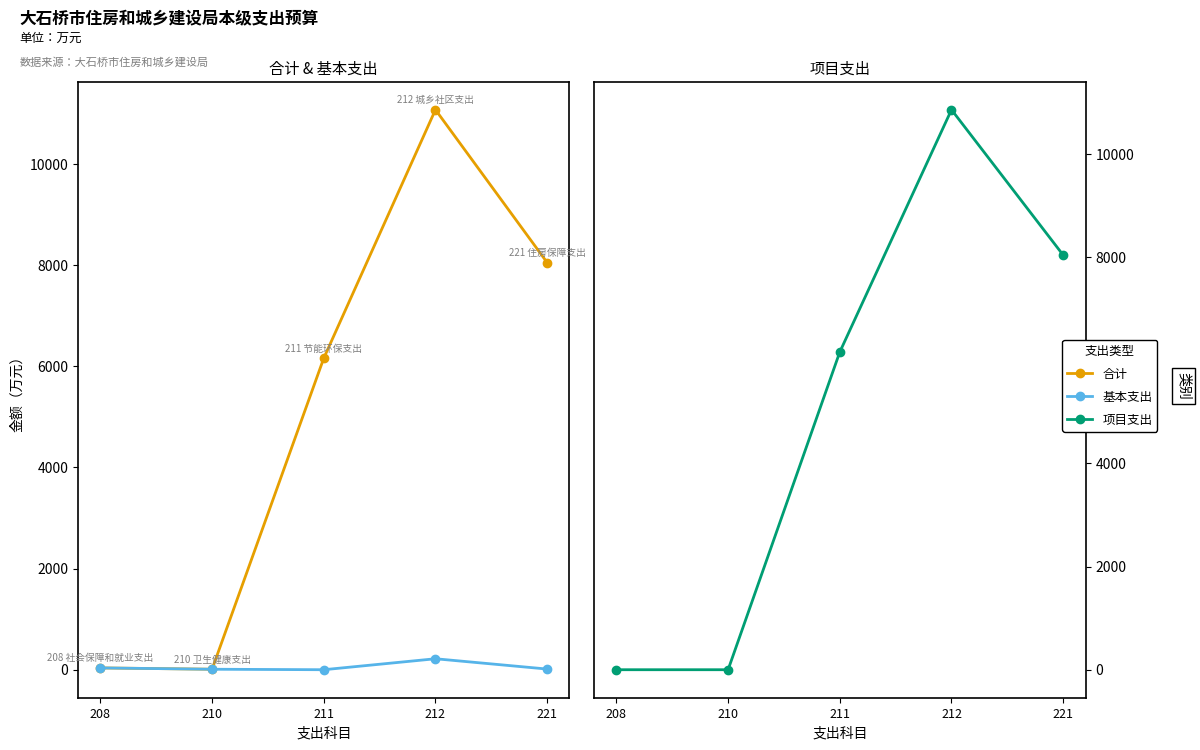

Reading right to left, list all the values displayed in this chart.

合计: 8052.9	11076.0	6161.0	9.6	35.7
基本支出: 13.2	217.0	0.0	9.6	35.7
项目支出: 8039.7	10859.0	6161.0	0.0	0.0